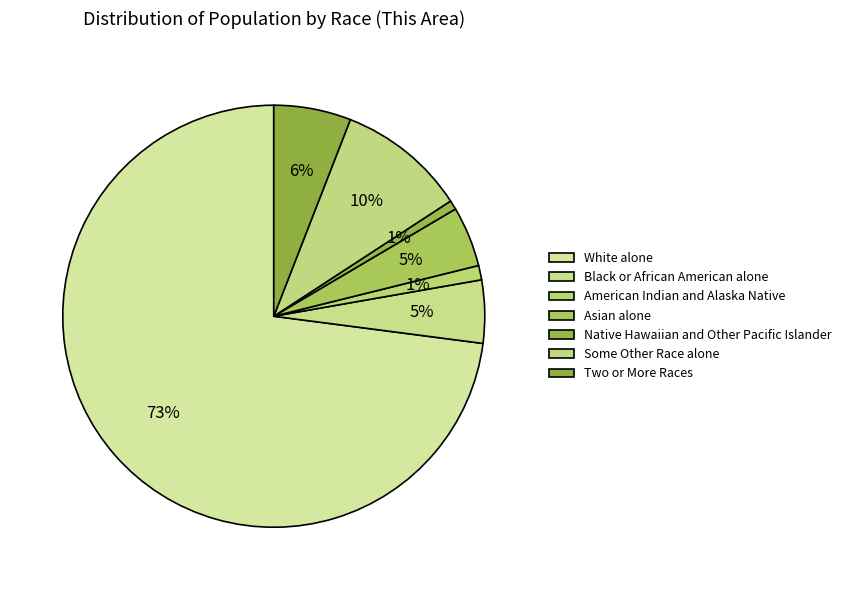

What is the majority slice?

White alone